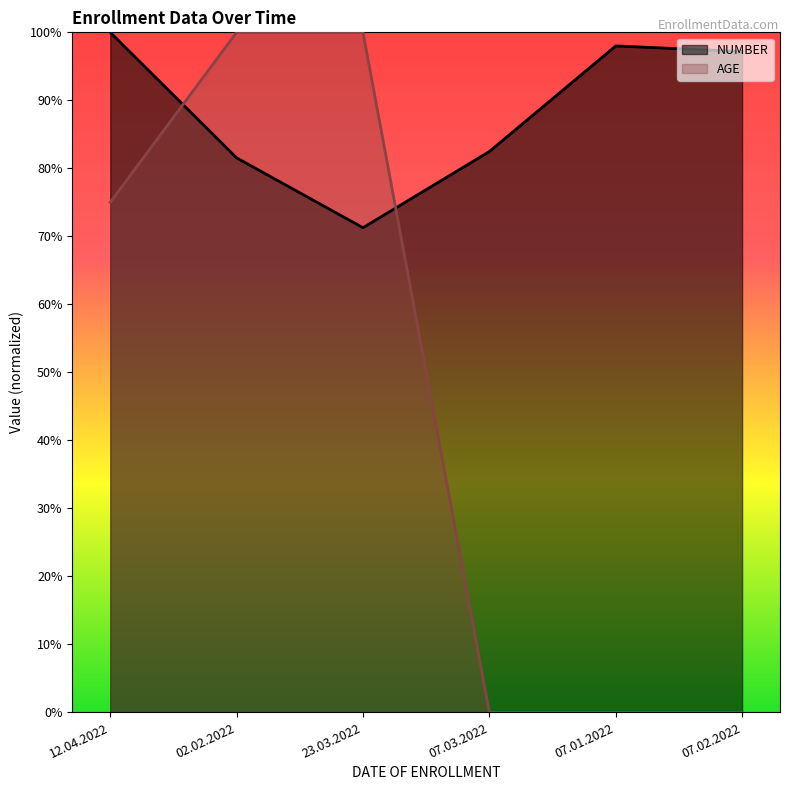

Which series has the widest spread of values?

AGE